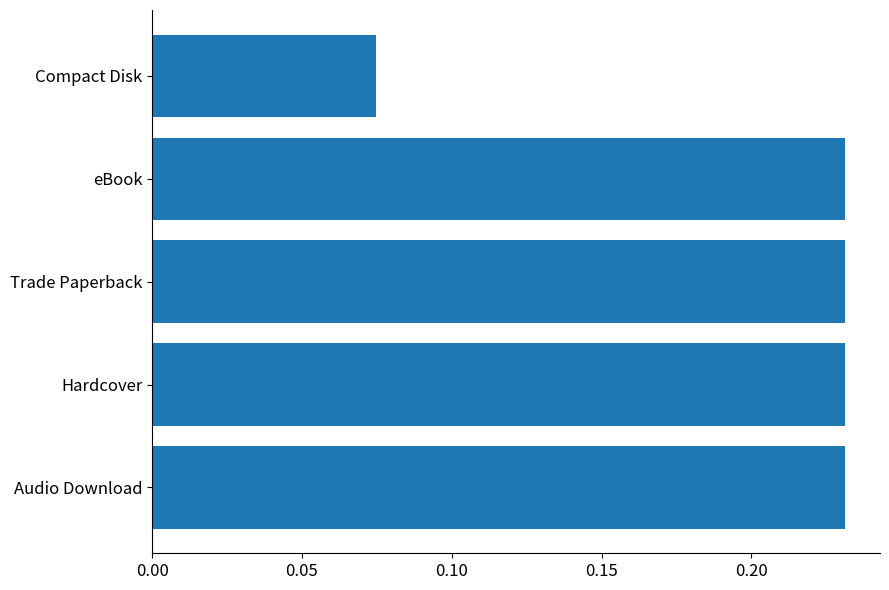

Which category has the lowest value across all series?

Compact Disk